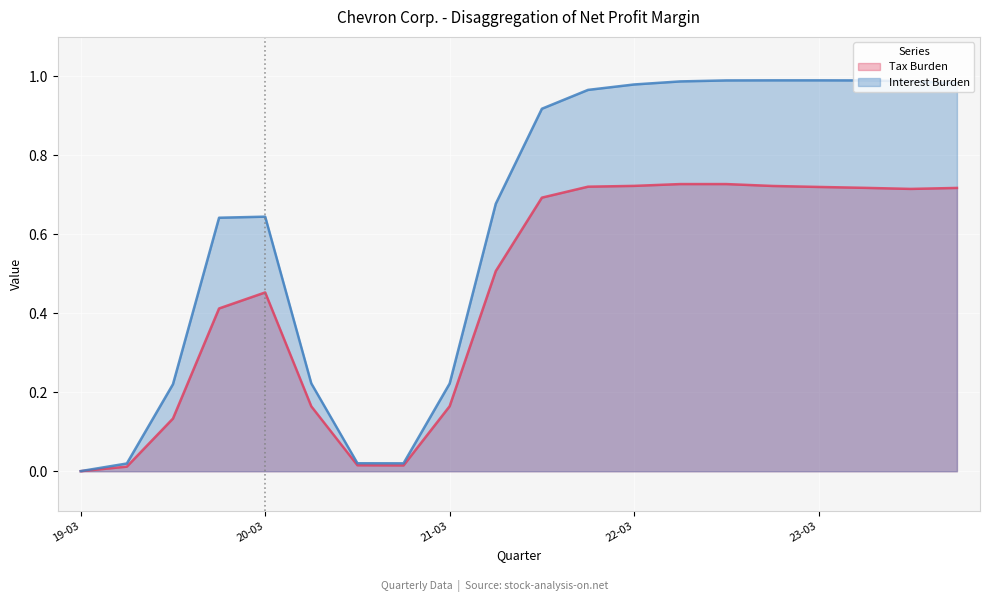

What are all the series names shown in the legend?

Tax Burden, Interest Burden